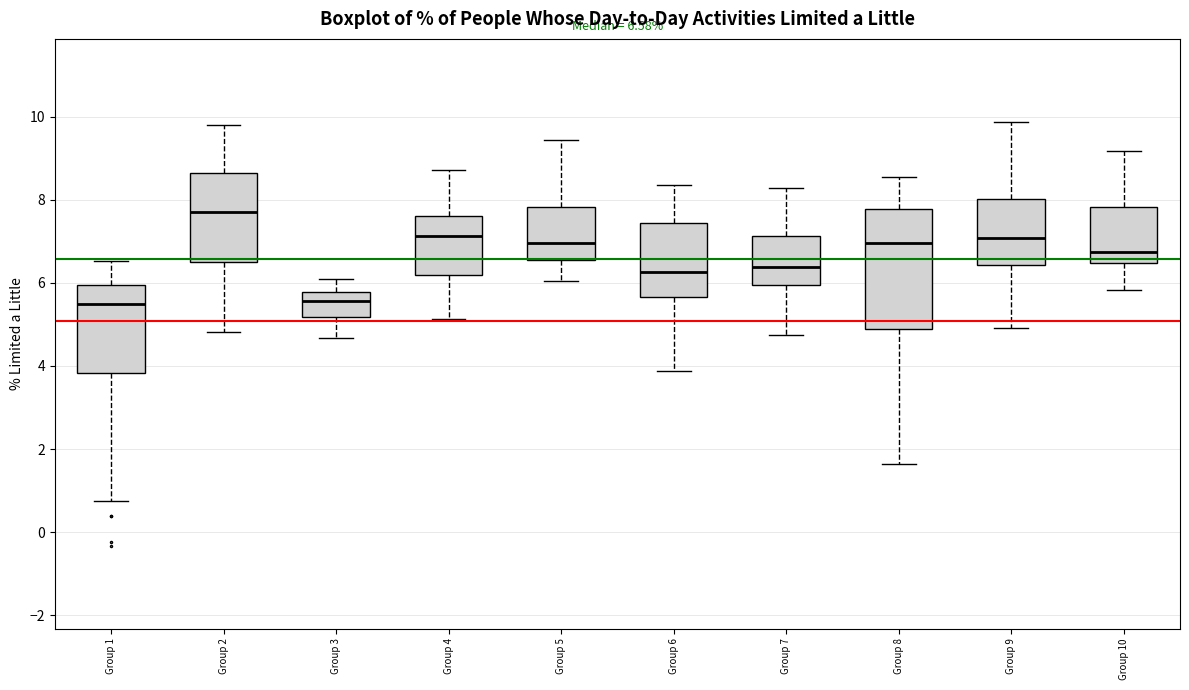

Which box is the tallest, from its lower edge to its upper edge?

Group 8